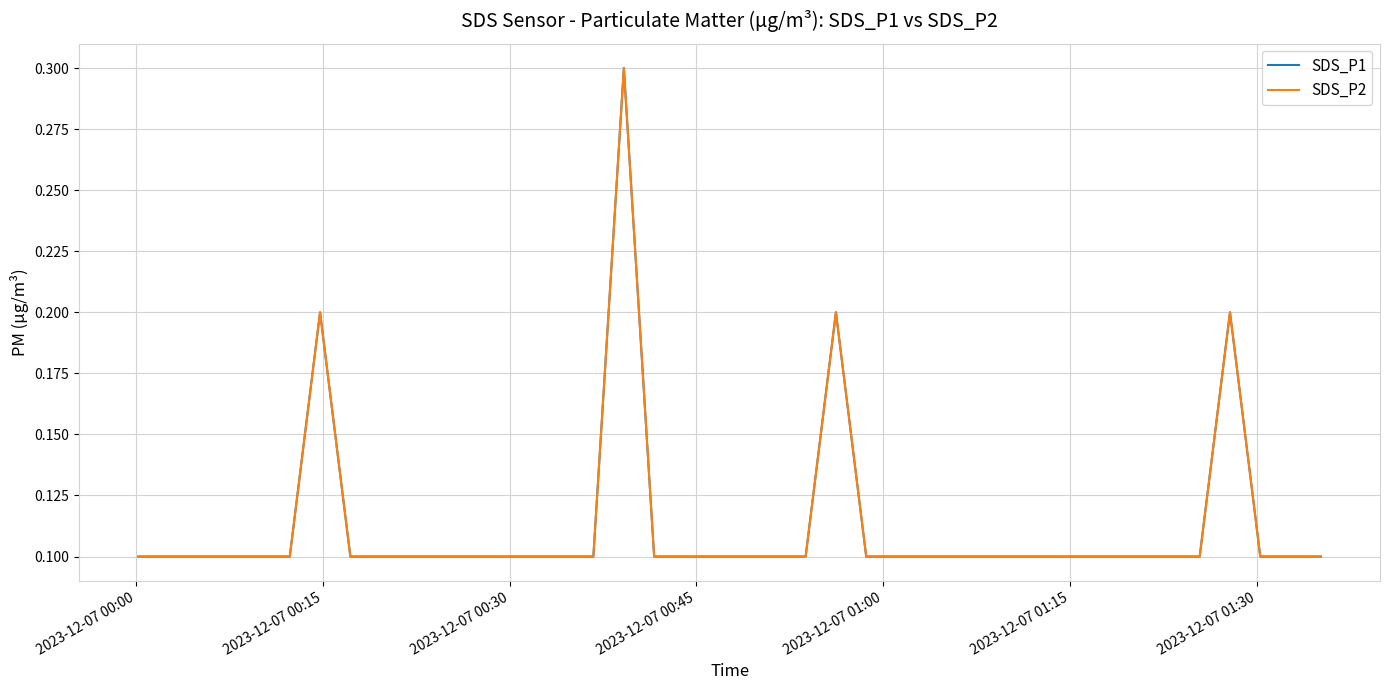

Is this an area chart (filled region under the line)?

No